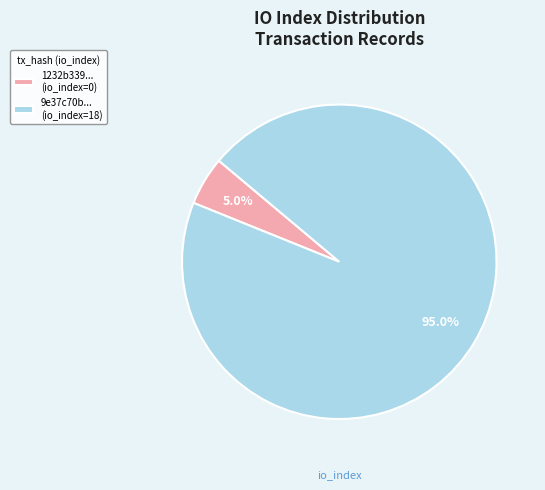

Do 9e37c70b... (io_index=18) and 1232b339... (io_index=0) together represent more than half of the pie?

Yes